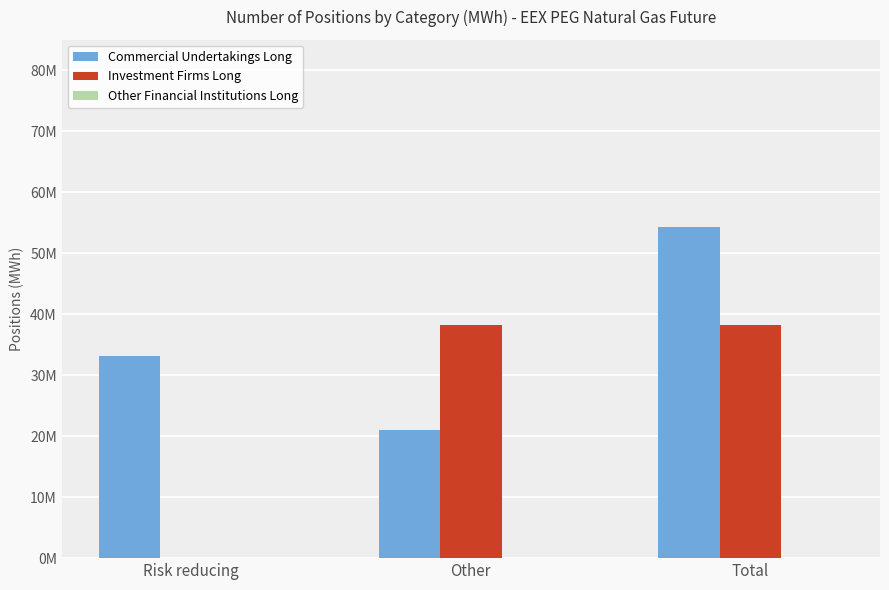

Which label corresponds to the largest value in the chart?

Total